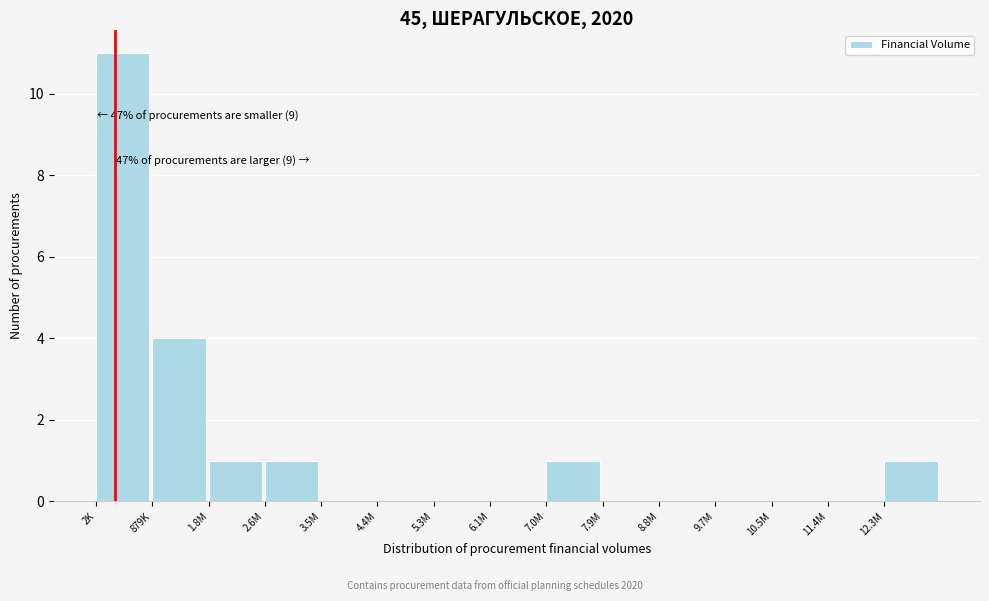

Reading left to right, extract all data points from this chart.

2K=11	879K=4	1.8M=1	2.6M=1	3.5M=0	4.4M=0	5.3M=0	6.1M=0	7.0M=1	7.9M=0	8.8M=0	9.7M=0	10.5M=0	11.4M=0	12.3M=1